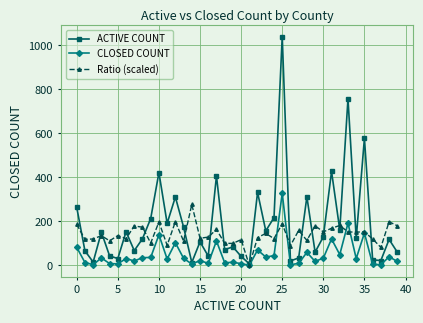

What is the value of the Ratio (scaled) point at the 2nd from the left?

118.2